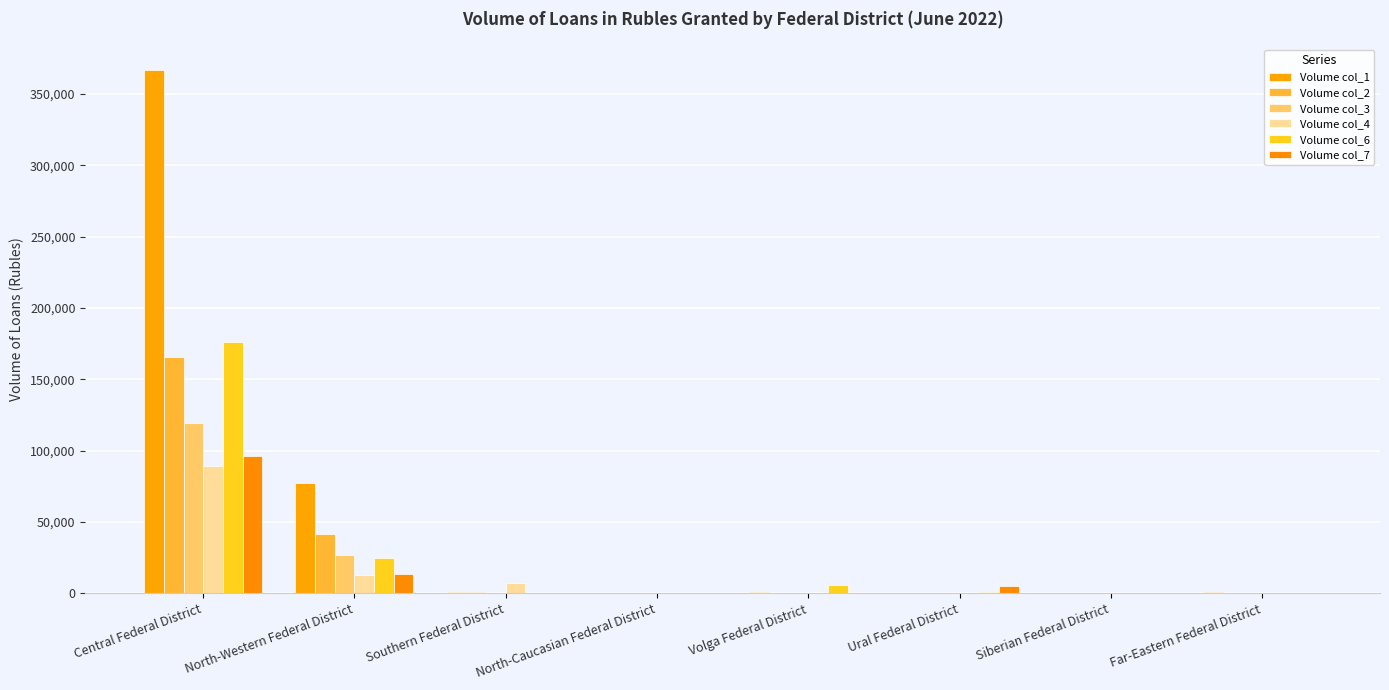

Reading left to right, what are all the values shown in this chart?

Volume col_1: Central Federal District=366733	North-Western Federal District=77563	Southern Federal District=902	North-Caucasian Federal District=0	Volga Federal District=842	Ural Federal District=402	Siberian Federal District=8	Far-Eastern Federal District=640
Volume col_2: Central Federal District=165806	North-Western Federal District=41339	Southern Federal District=706	North-Caucasian Federal District=0	Volga Federal District=448	Ural Federal District=207	Siberian Federal District=5	Far-Eastern Federal District=522
Volume col_3: Central Federal District=119680	North-Western Federal District=26722	Southern Federal District=316	North-Caucasian Federal District=0	Volga Federal District=342	Ural Federal District=122	Siberian Federal District=1	Far-Eastern Federal District=262
Volume col_4: Central Federal District=89508	North-Western Federal District=13154	Southern Federal District=7237	North-Caucasian Federal District=2	Volga Federal District=265	Ural Federal District=119	Siberian Federal District=16	Far-Eastern Federal District=17
Volume col_6: Central Federal District=175839	North-Western Federal District=24716	Southern Federal District=164	North-Caucasian Federal District=0	Volga Federal District=5792	Ural Federal District=627	Siberian Federal District=23	Far-Eastern Federal District=34
Volume col_7: Central Federal District=96356	North-Western Federal District=13779	Southern Federal District=113	North-Caucasian Federal District=0	Volga Federal District=346	Ural Federal District=5017	Siberian Federal District=25	Far-Eastern Federal District=263